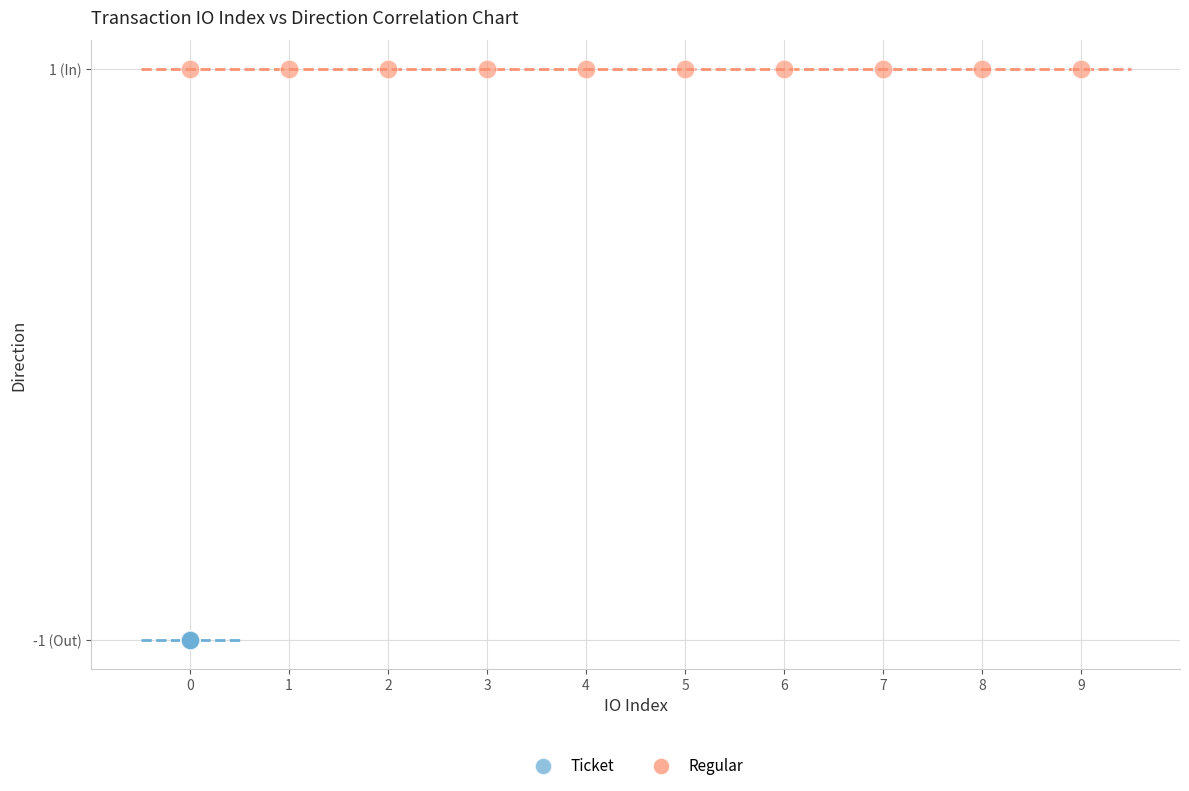

What are all the series names shown in the legend?

Ticket, Regular